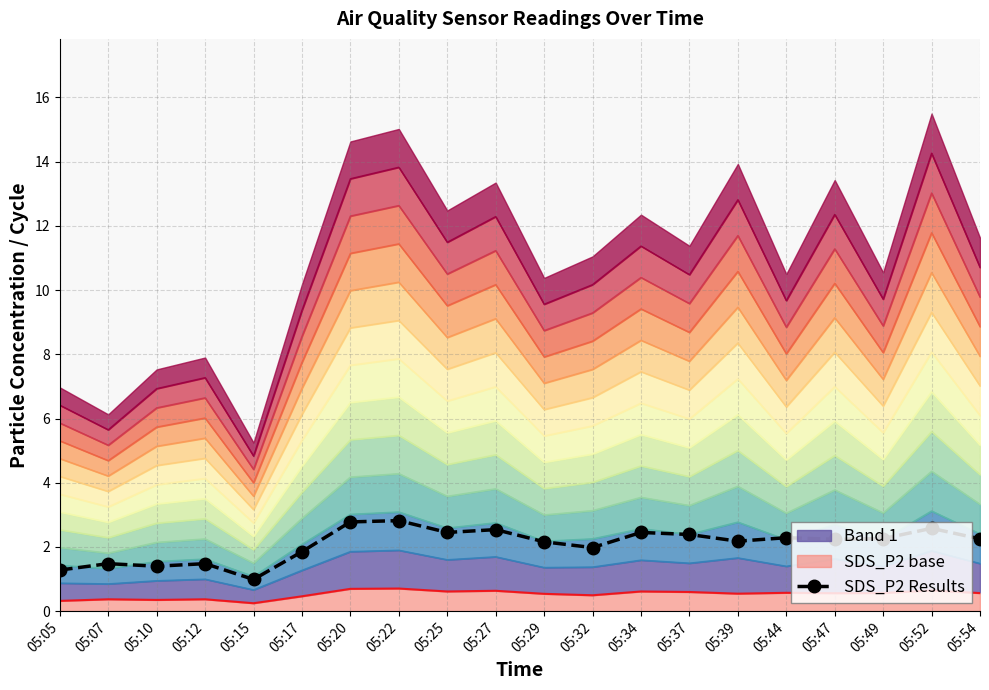

The value at 05:29 is 1.2. True or false?

False